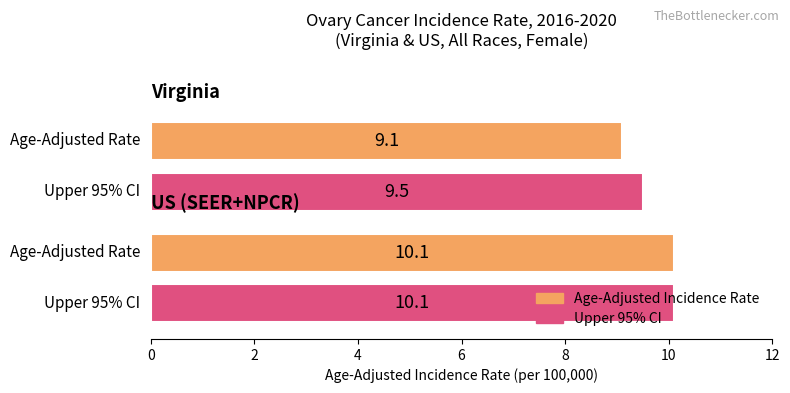

What value does the Upper 95% CI series have at Virginia?

9.5